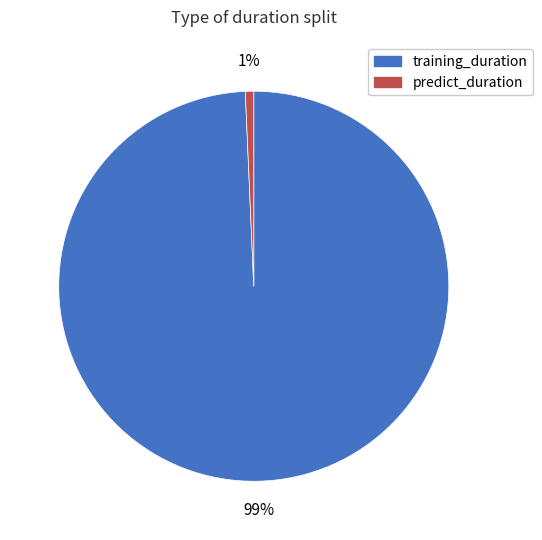

True or false: predict_duration accounts for 12% of the total.

False